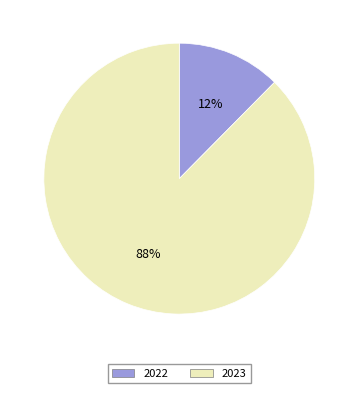

What percentage is the 2022 slice, to the nearest percent?

12%